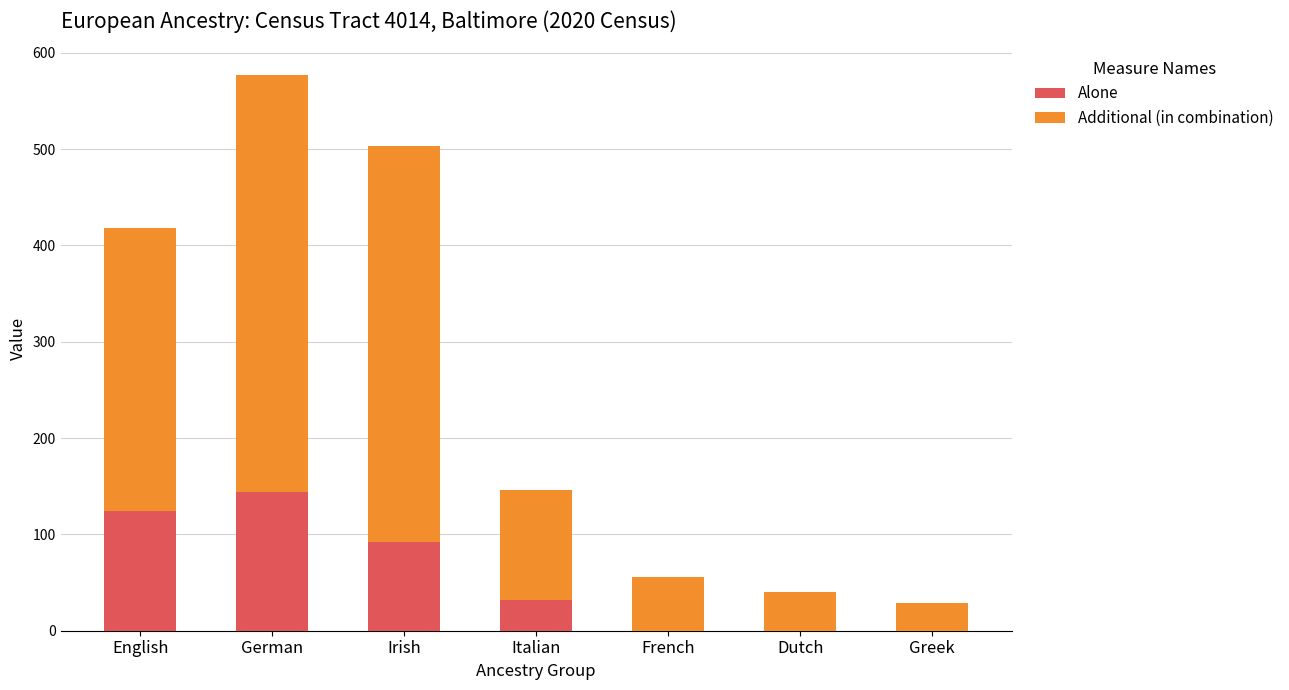

At which category is the sum across all series the highest?

German